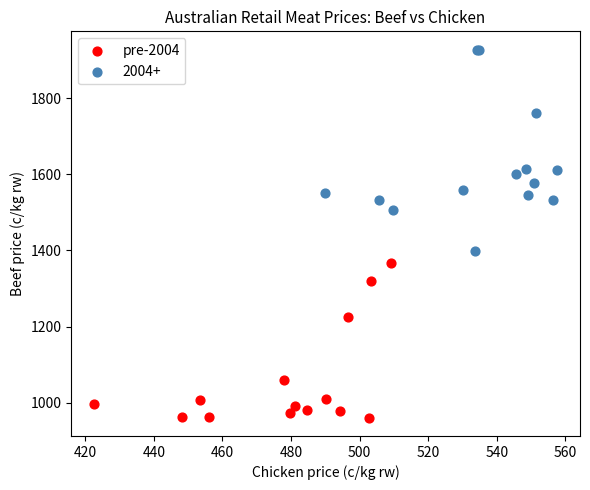

Which series reaches the maximum Y coordinate?

2004+